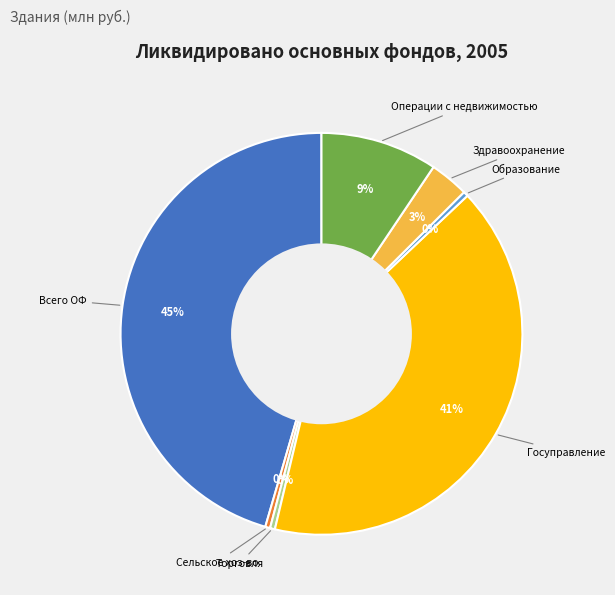

Is there any slice that represents more than half of the pie?

No